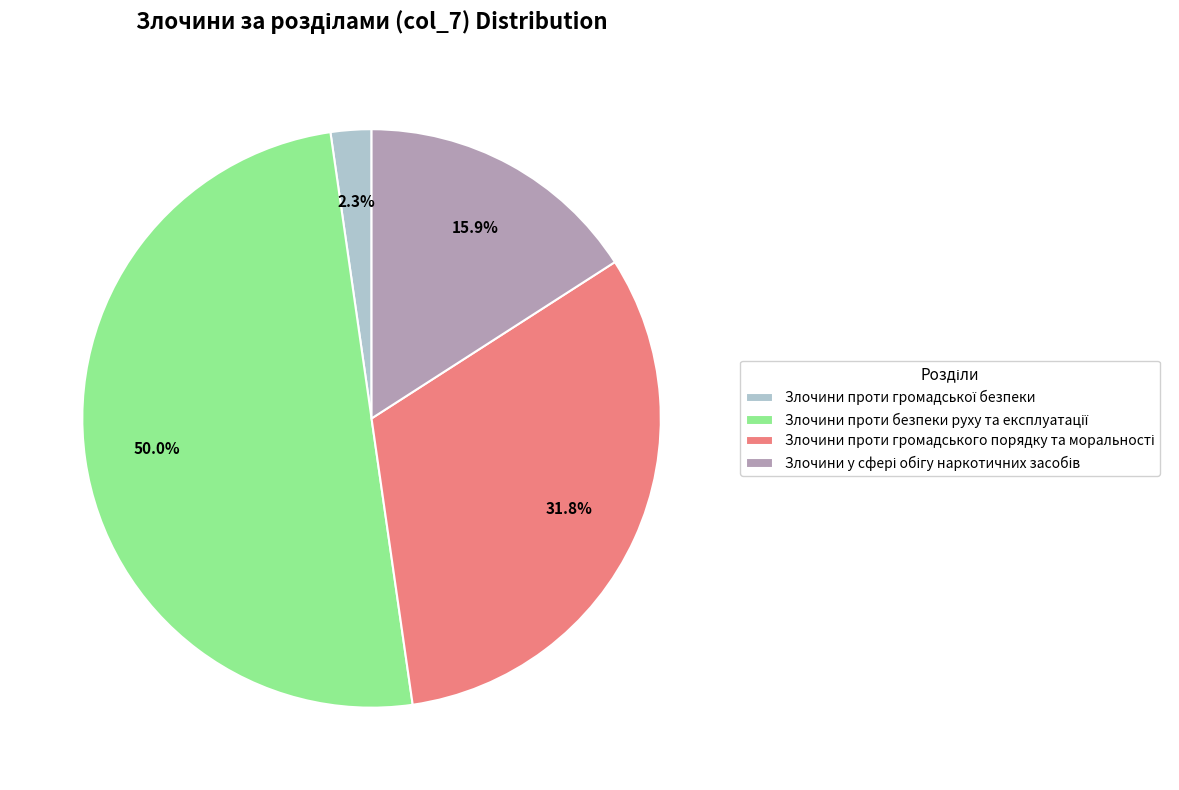

What is the change in value from Злочини проти громадської безпеки to Злочини у сфері обігу наркотичних засобів?

+6